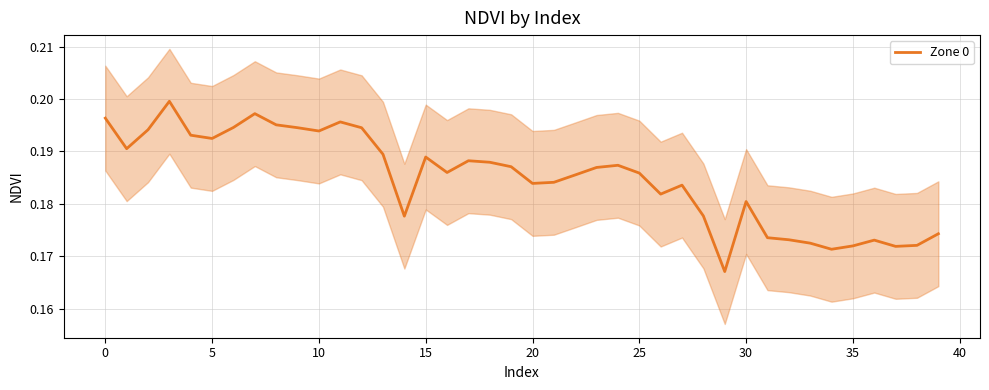

True or false: the data shows 0.3 at 30.

False